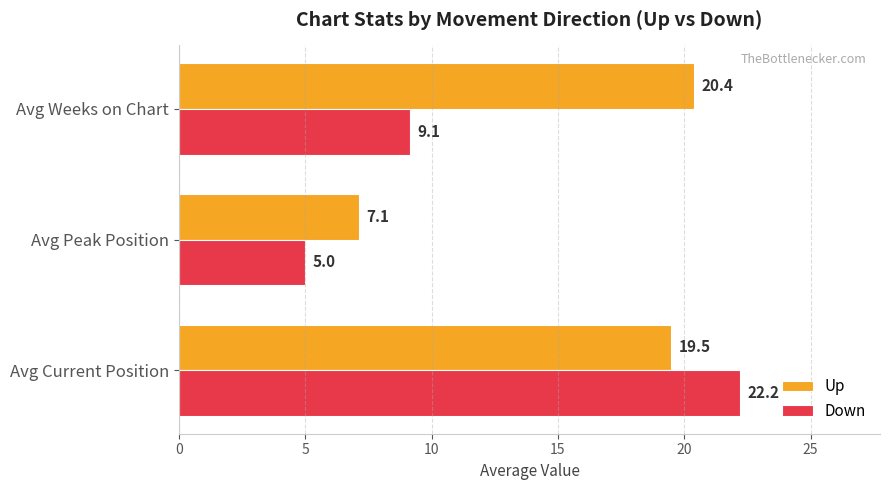

How many distinct data groups are displayed?

2